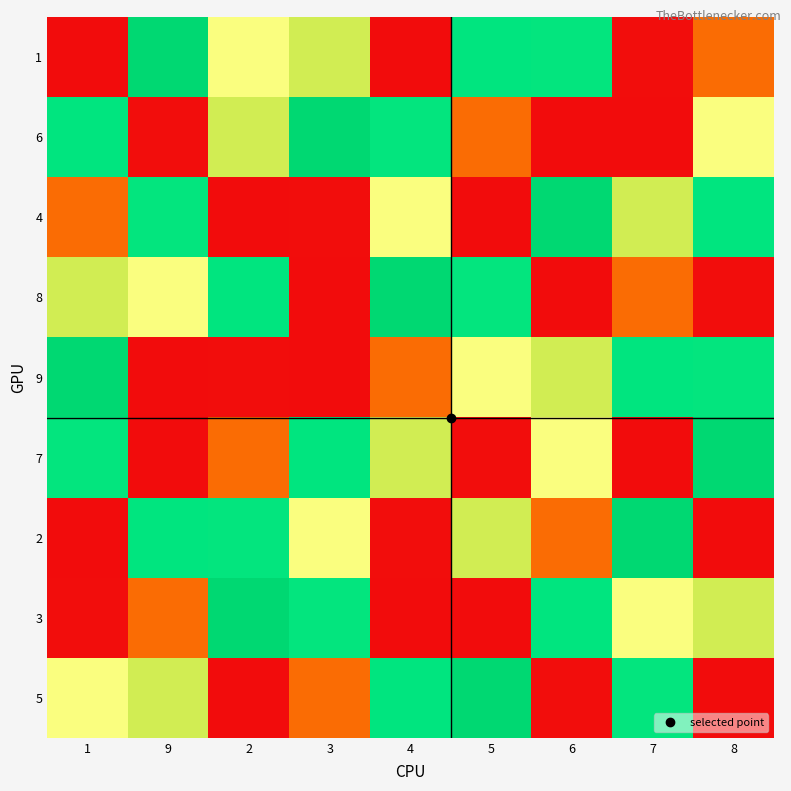

What is the smallest value displayed?

1